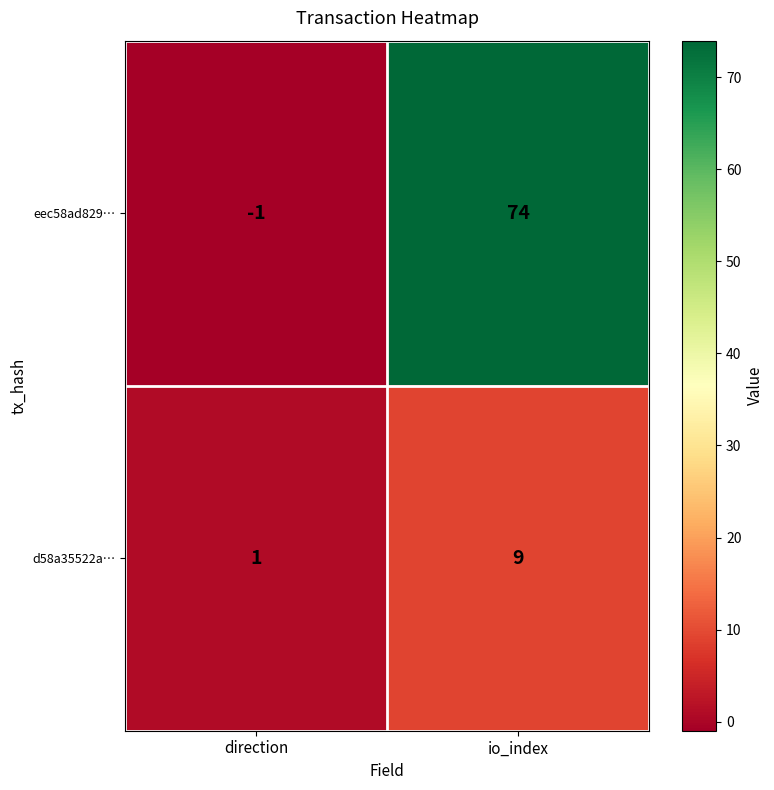

Which category has the lowest value across all series?

direction